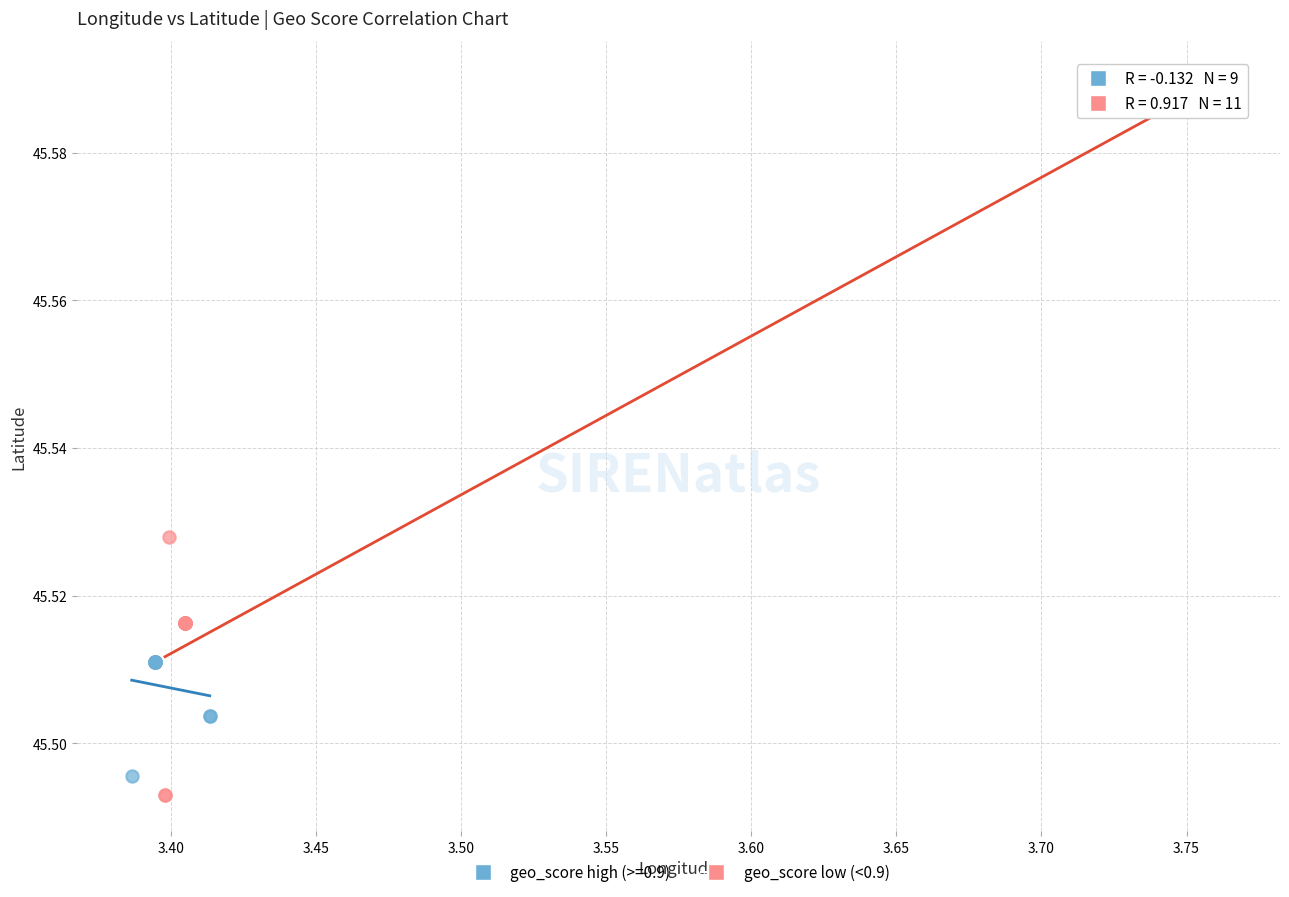

Which series has the widest spread of Y values?

geo_score low (<0.9)